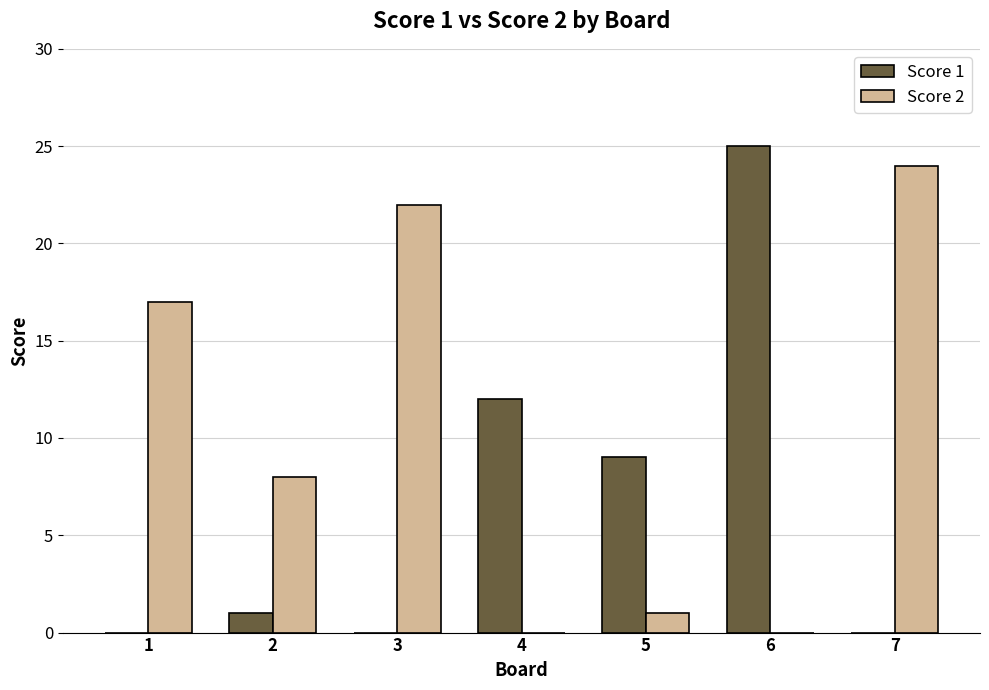

Between 2 and 4, which series saw the biggest shift?

Score 1